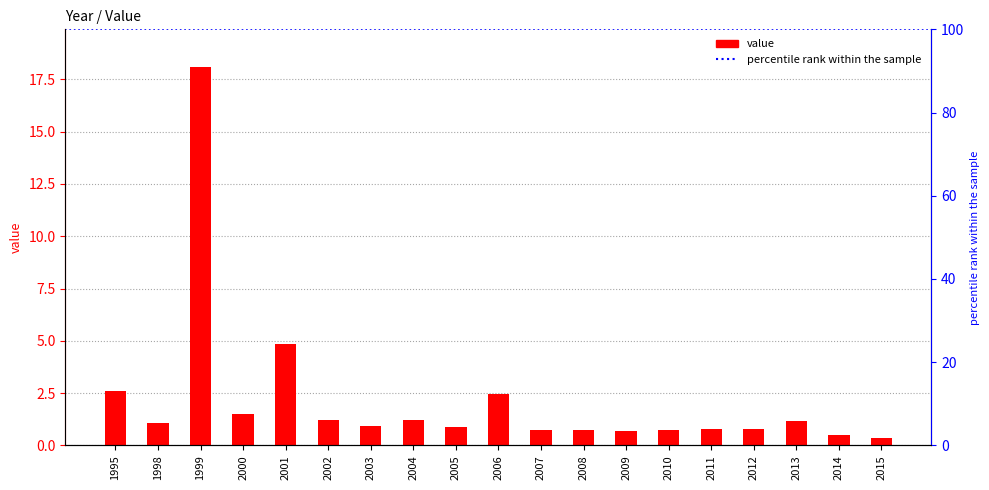

Reading right to left, list all the values displayed in this chart.

0.4	0.5	1.2	0.8	0.8	0.8	0.7	0.8	0.7	2.5	0.9	1.2	0.9	1.2	4.9	1.5	18.1	1.1	2.6